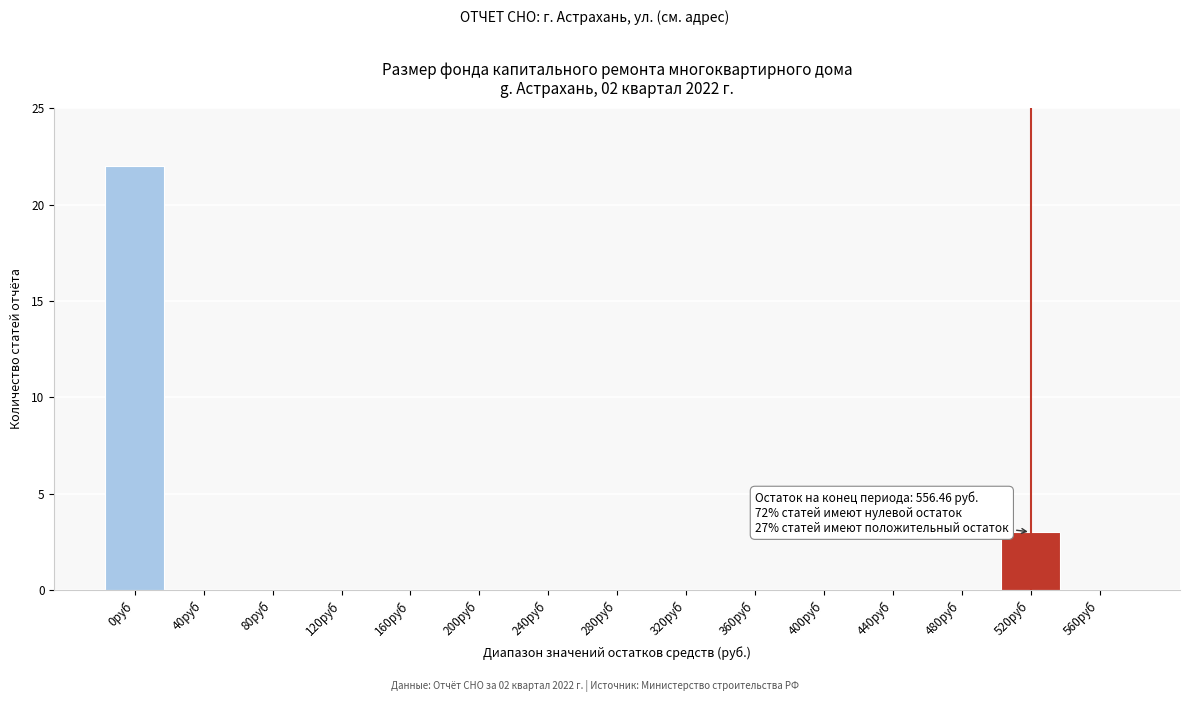

Reading left to right, extract all data points from this chart.

0руб=22	40руб=0	80руб=0	120руб=0	160руб=0	200руб=0	240руб=0	280руб=0	320руб=0	360руб=0	400руб=0	440руб=0	480руб=0	520руб=3	560руб=0